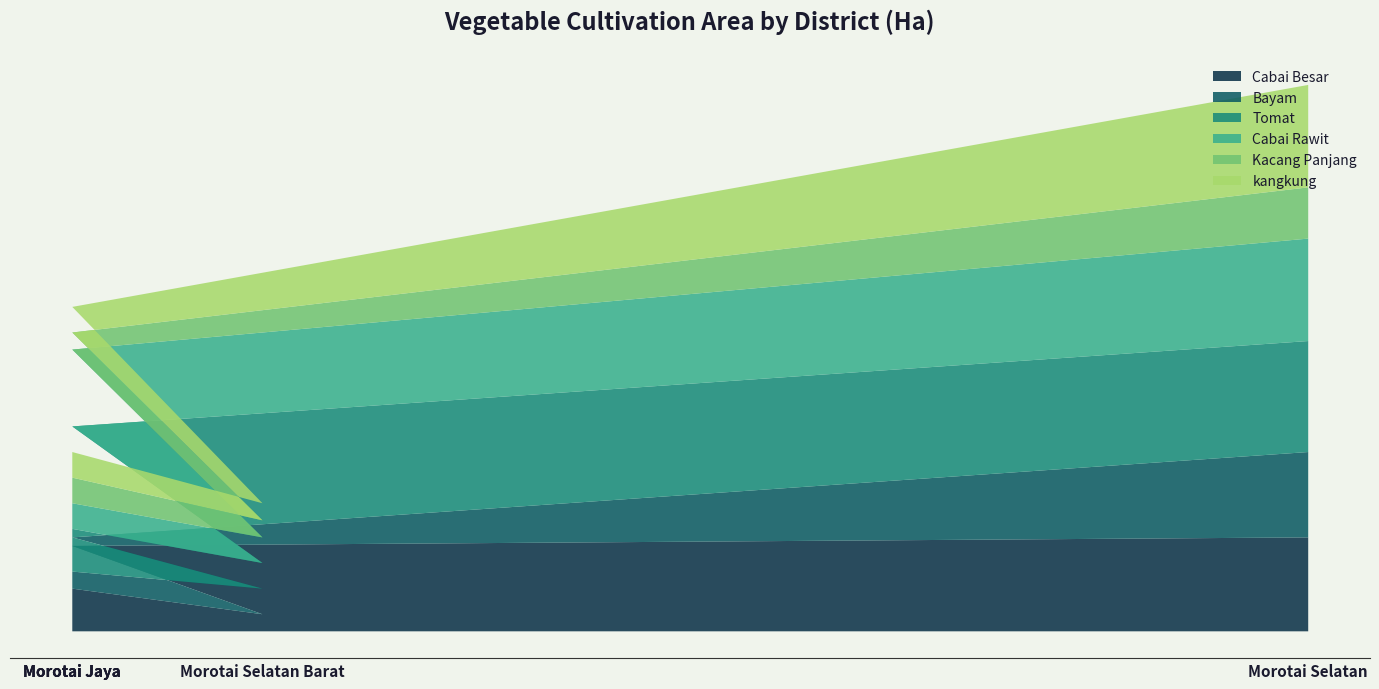

How many lines are shown in the chart?

6